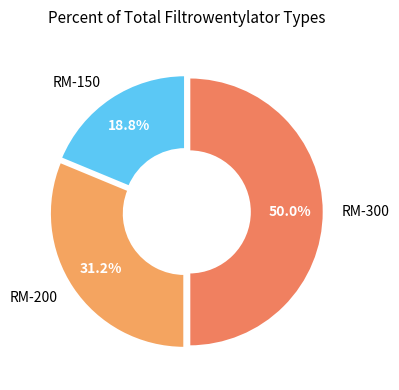

How many segments does this pie chart have?

3